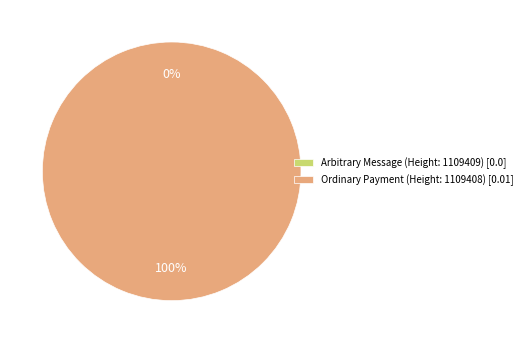

Which has a higher value, Arbitrary Message (Height: 1109409) or Ordinary Payment (Height: 1109408)?

Ordinary Payment (Height: 1109408)